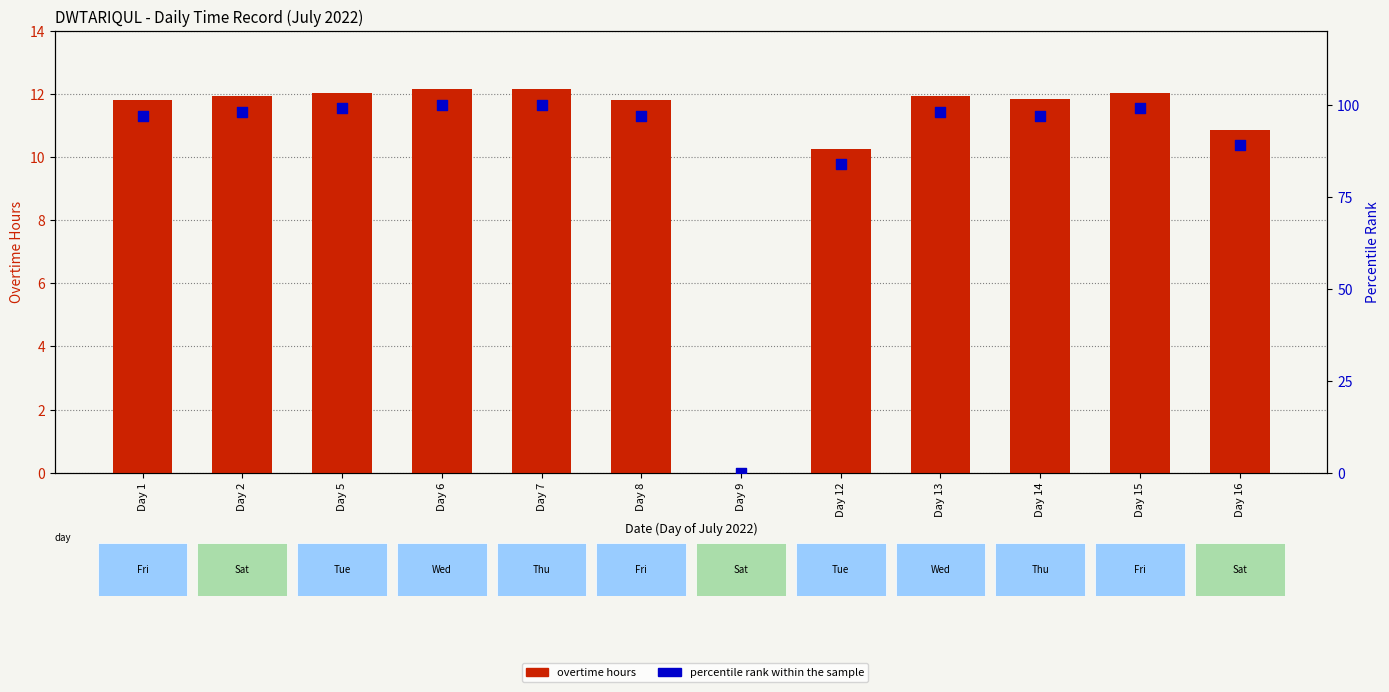

What are all the series names shown in the legend?

overtime hours, percentile rank within the sample